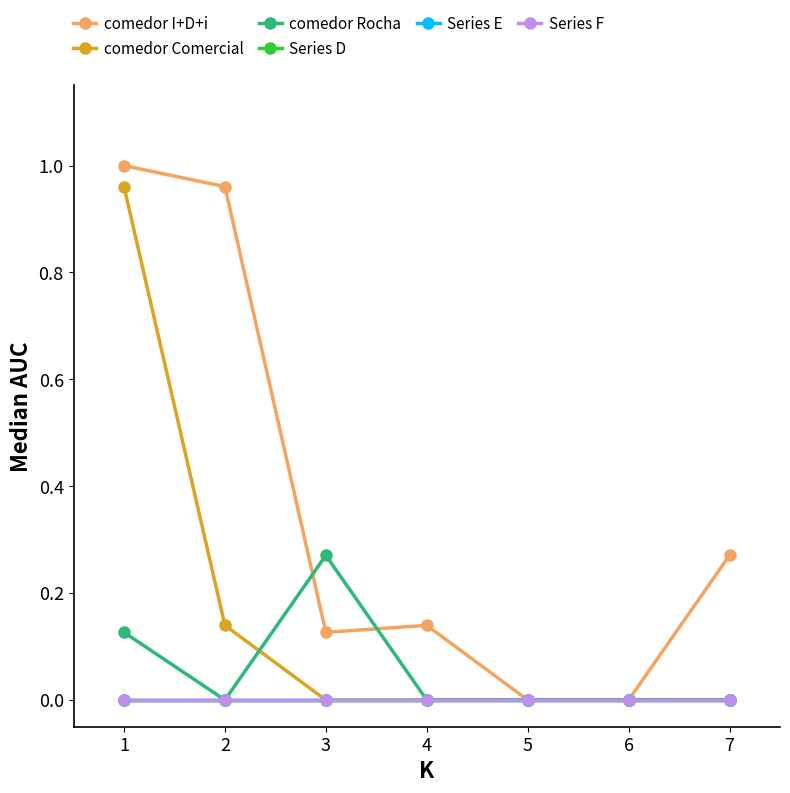

True or false: comedor Rocha and comedor Comercial intersect in this chart.

True